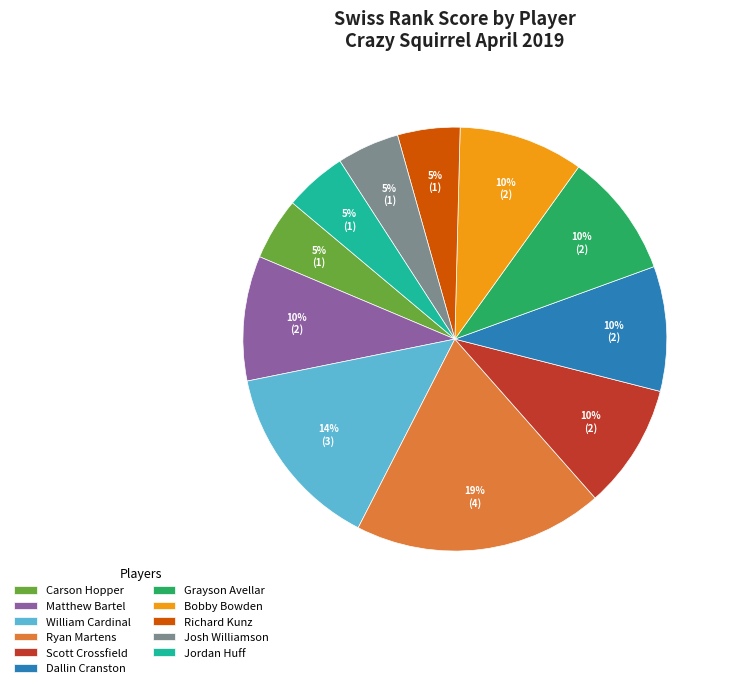

Is Ryan Martens the majority of the pie?

No